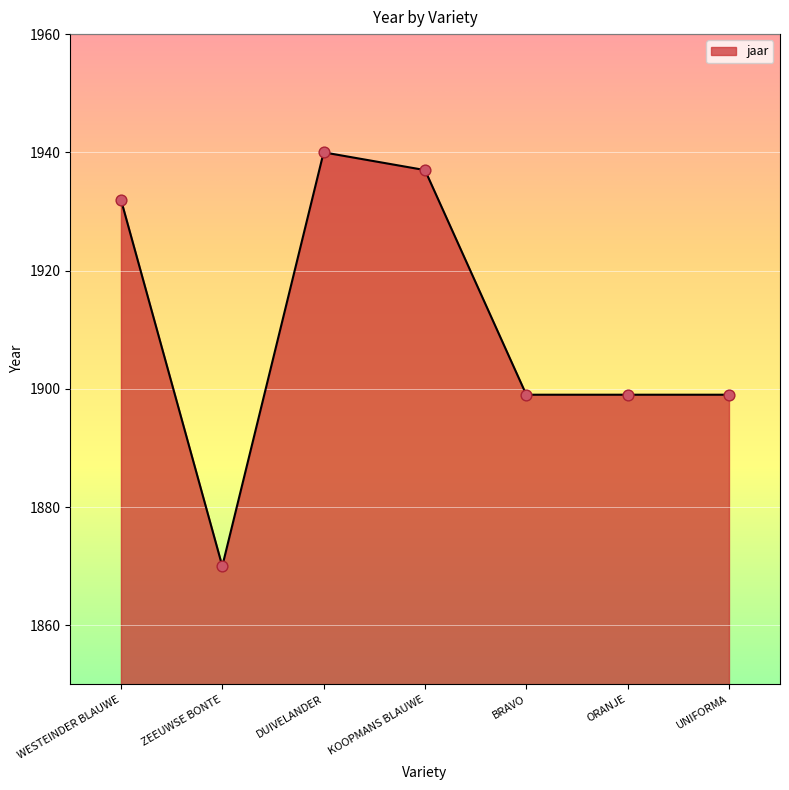

What is the ratio of the value at DUIVELANDER to the value at BRAVO?

1.0